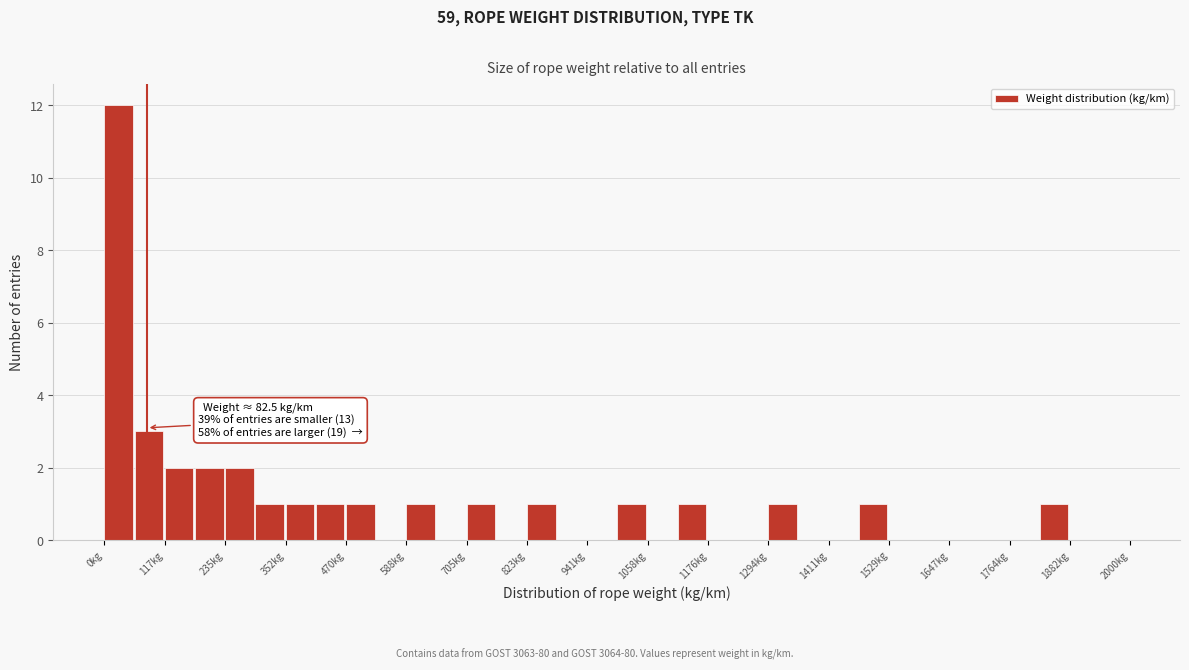

Around what value on the x-axis is the tallest bar? Give the approximate position of its centre, as read against the axis.

20